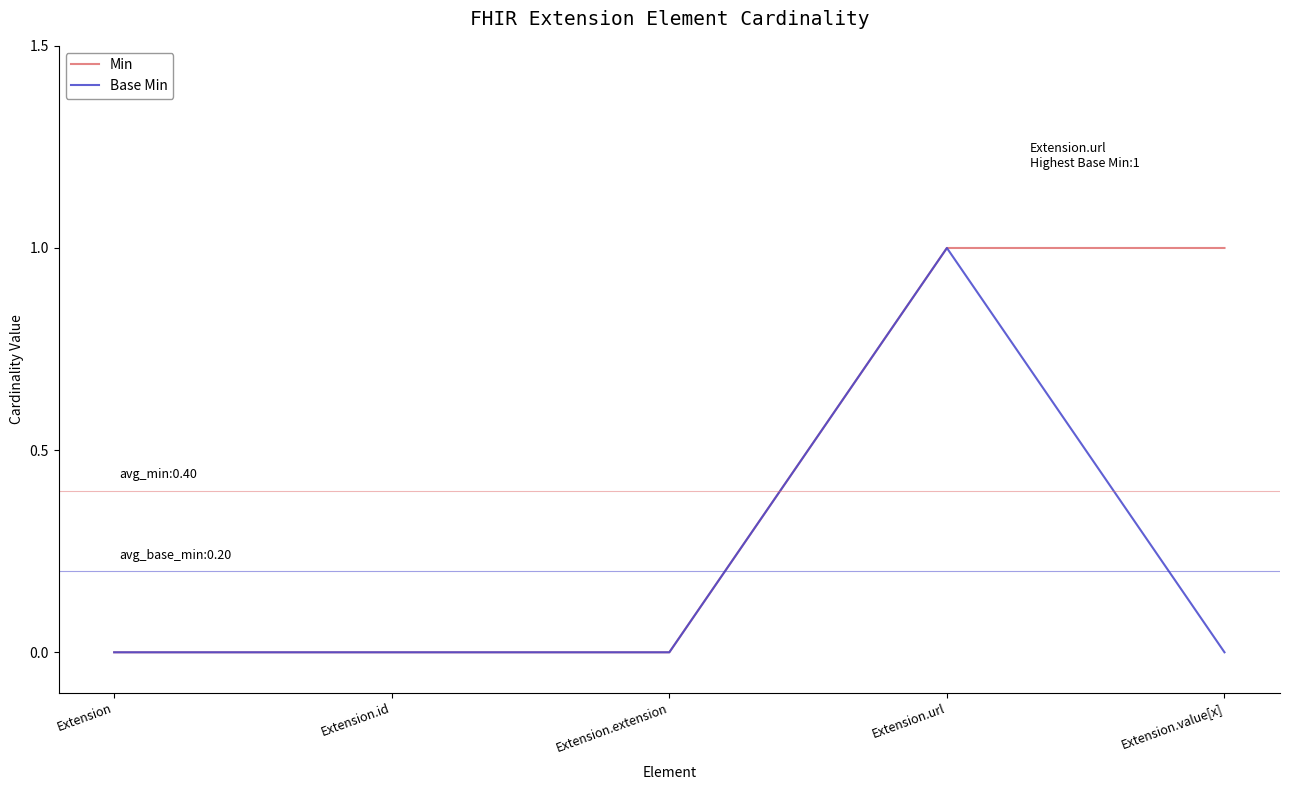

How many lines are shown in the chart?

2